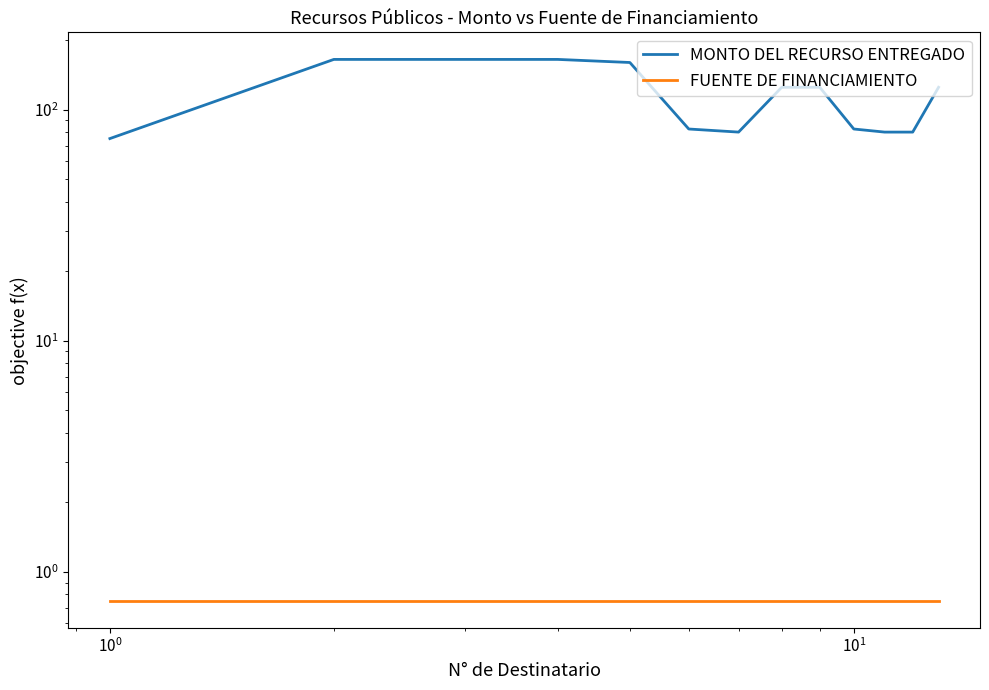

How many values in the MONTO DEL RECURSO ENTREGADO series are below 125?

6